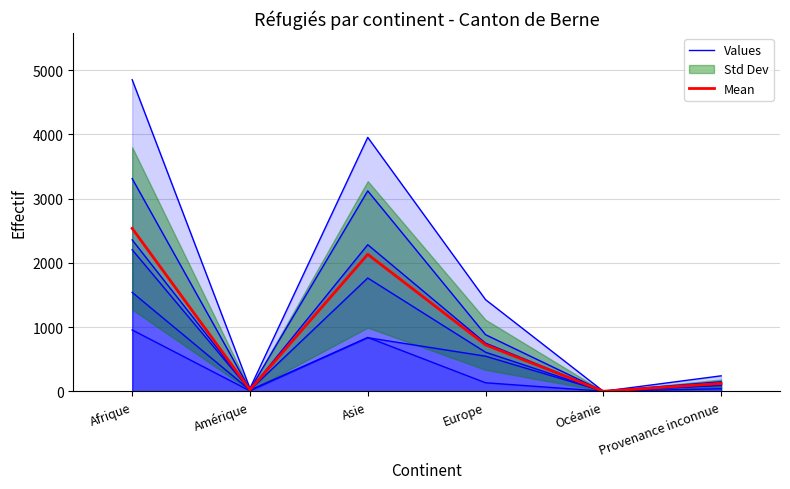

In Mean, how many points are higher than both neighbors (excluding endpoints)?

1